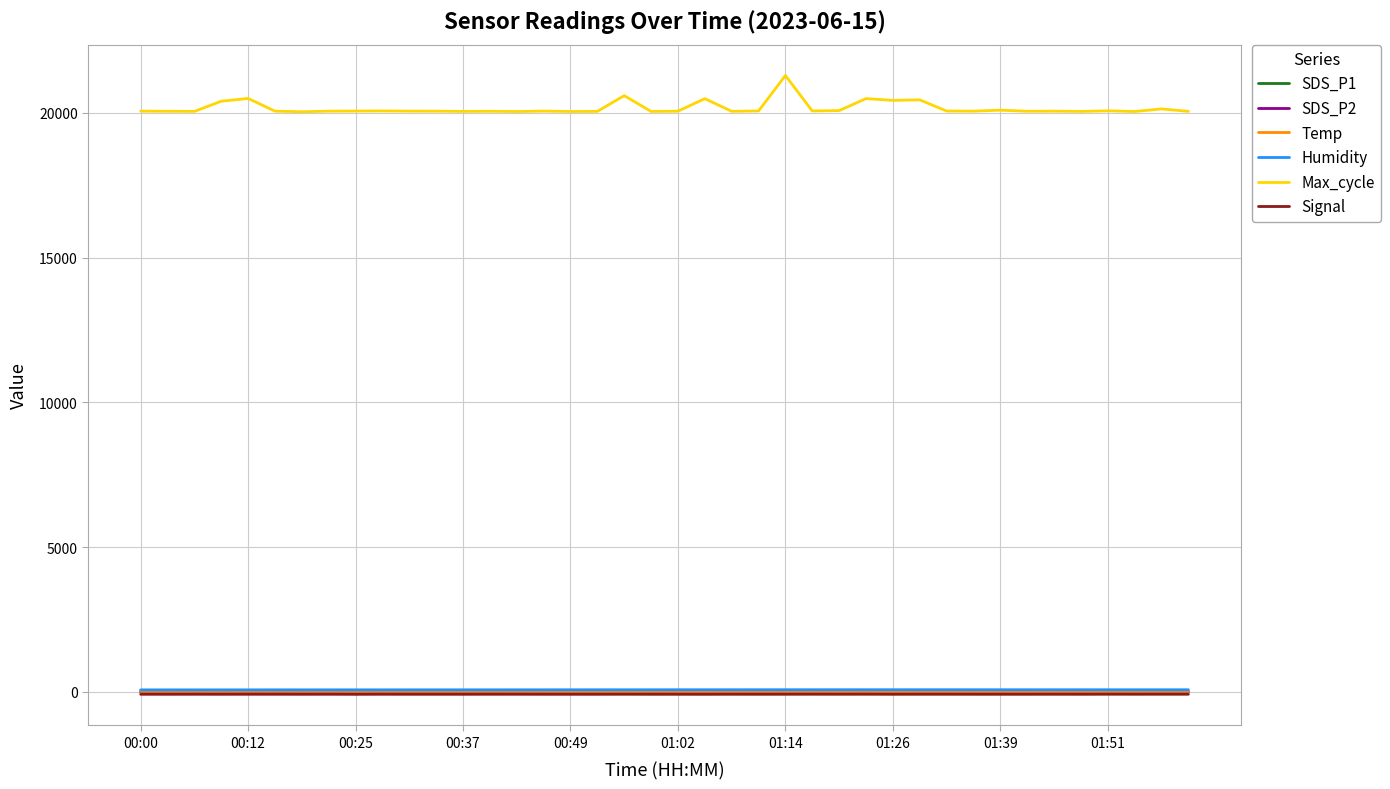

What is the sum of all Signal values?

-3296.0